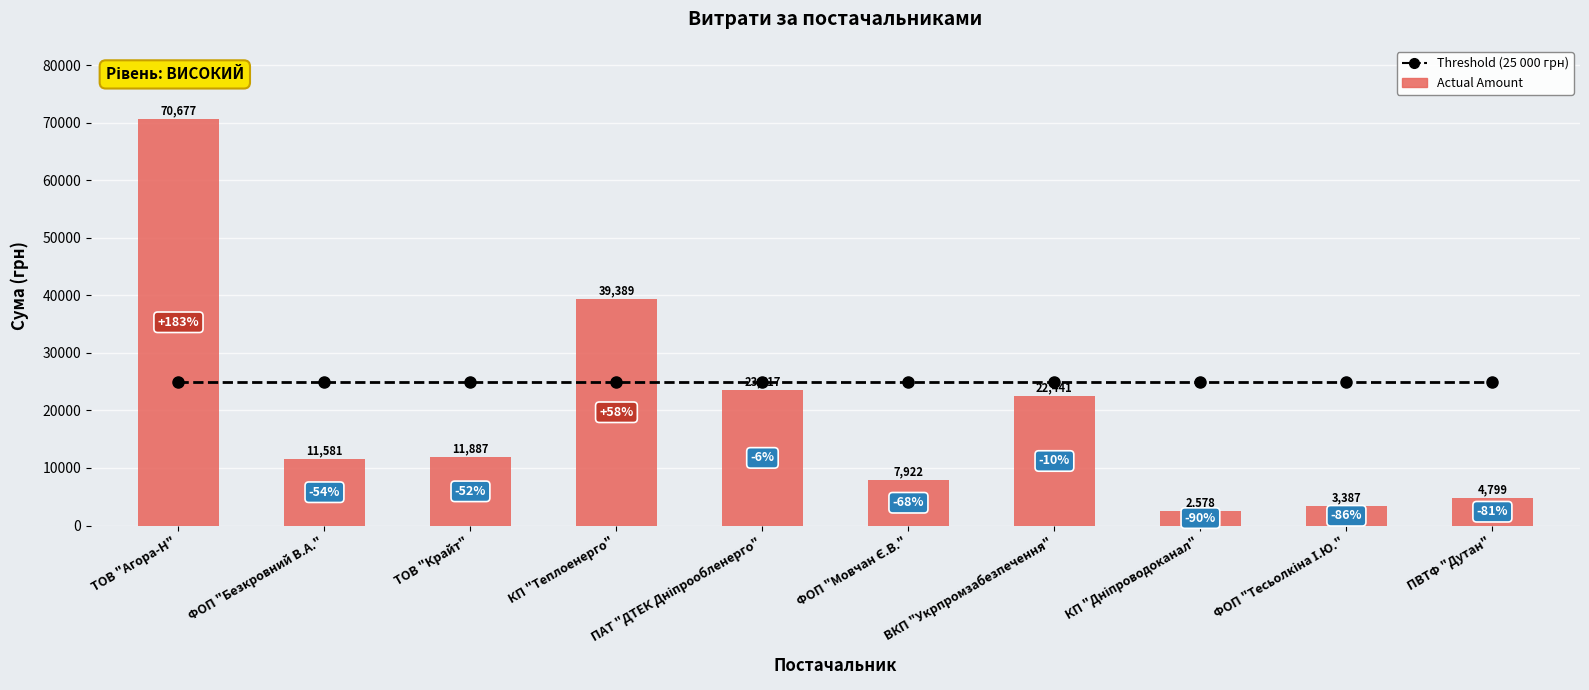

Rank the series at КП "Дніпроводоканал" from highest to lowest value.

Threshold (25 000 грн), Actual Amount